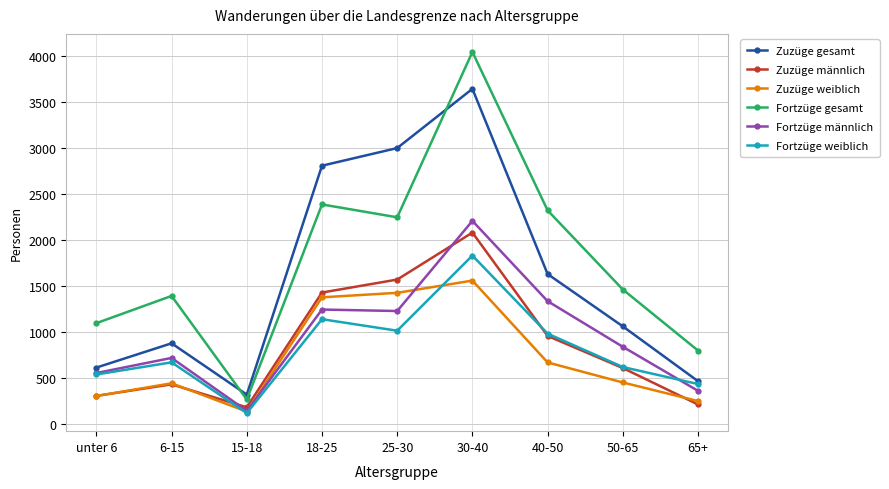

What is the average value of the Fortzüge weiblich series?

820